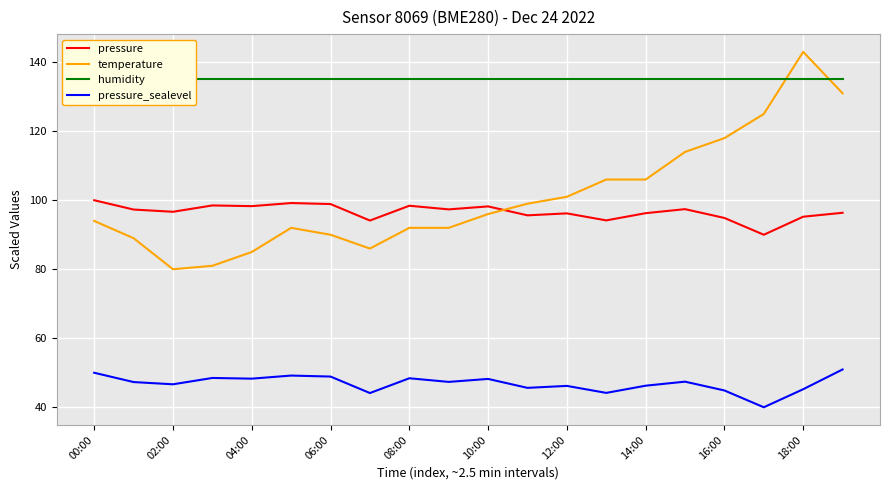

How many lines are shown in the chart?

4